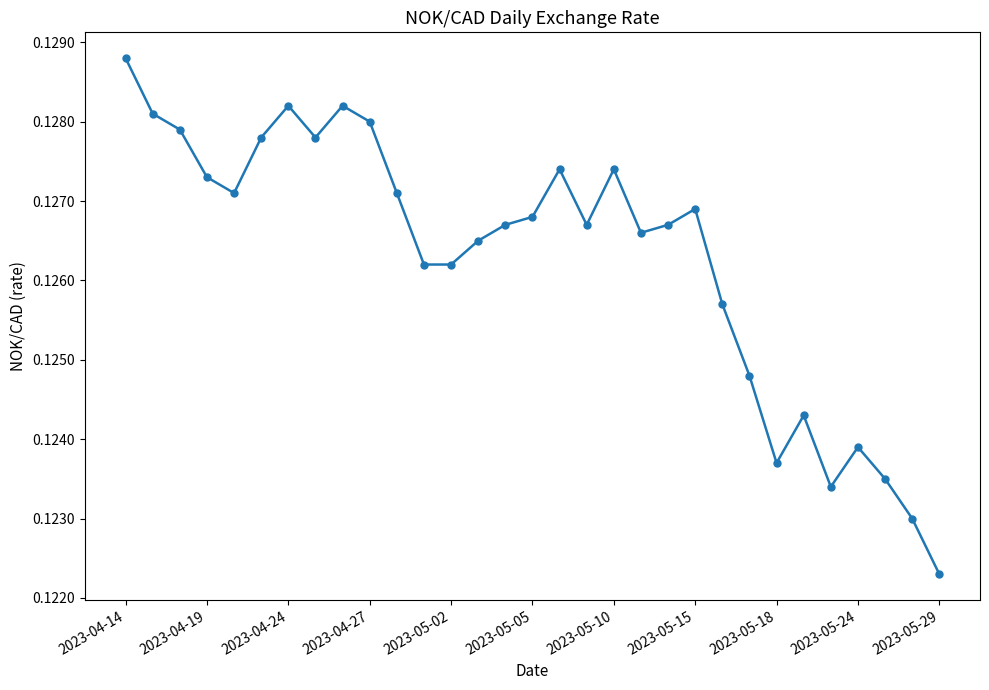

What is the sum of all values?

3.9